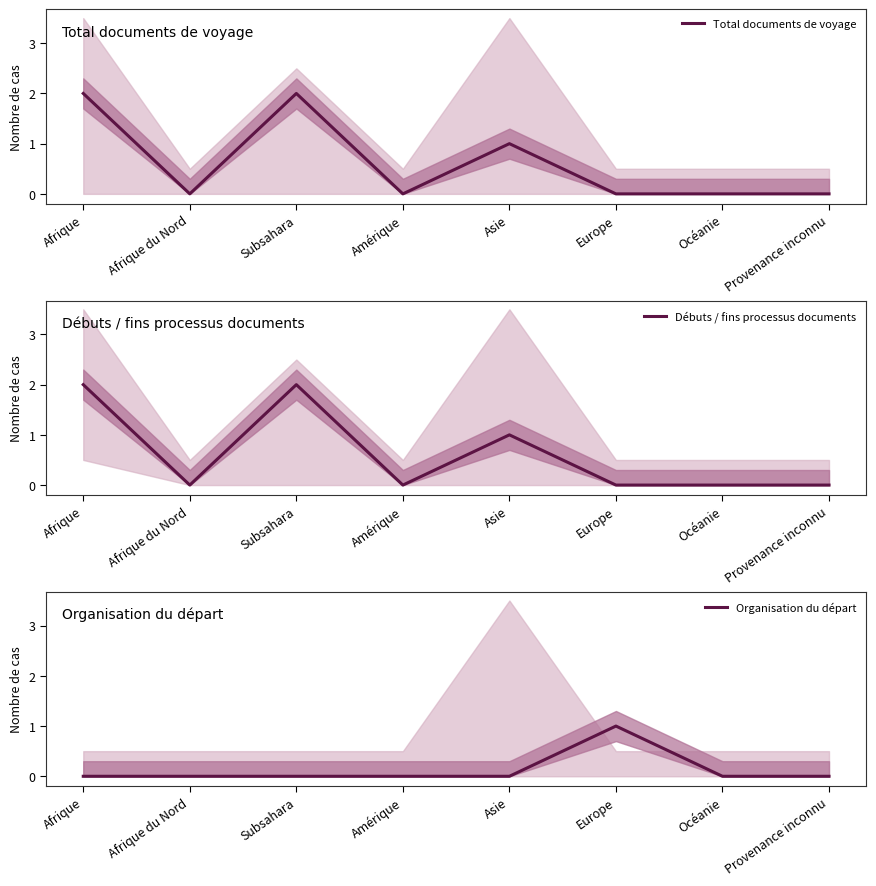

How many interior local peaks does the Total documents de voyage series have?

2